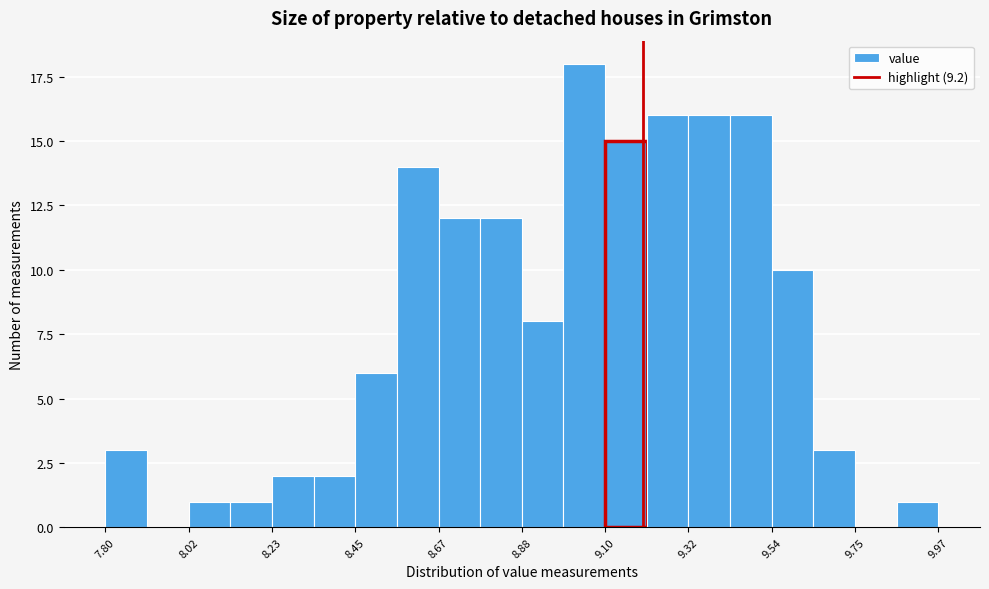

Read against the x-axis, roughly where is the centre of the tallest bar?

9.05